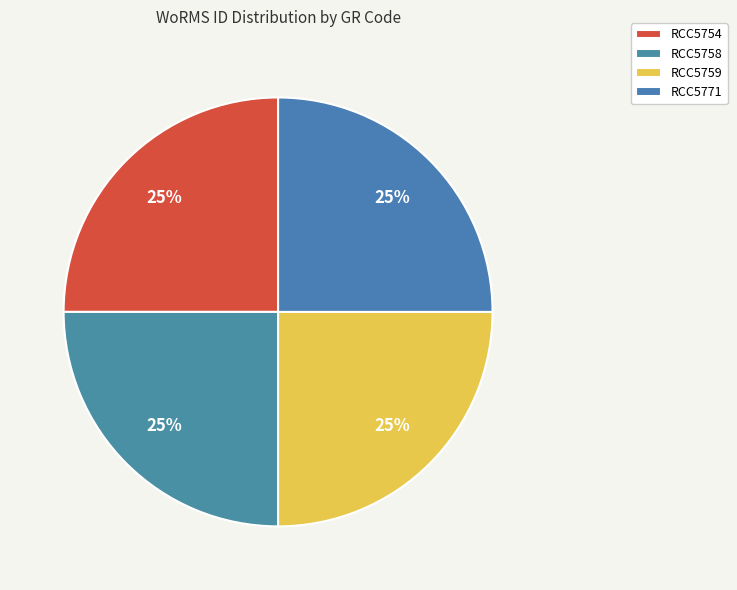

The RCC5771 slice represents 25% of the pie. True or false?

True